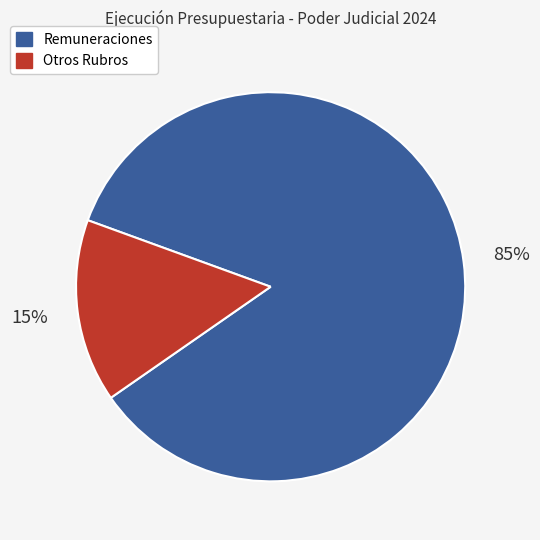

Is there a majority slice in this chart?

Yes